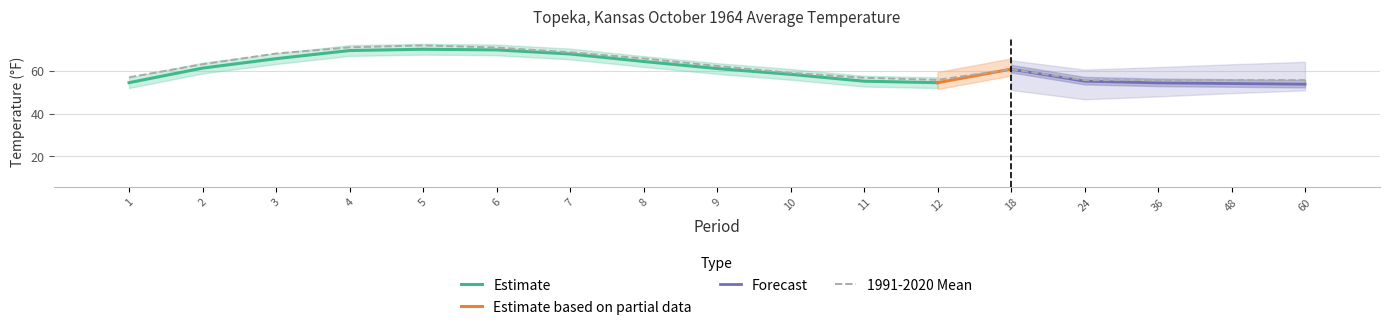

At how many categories does at least one series exceed 34?

17